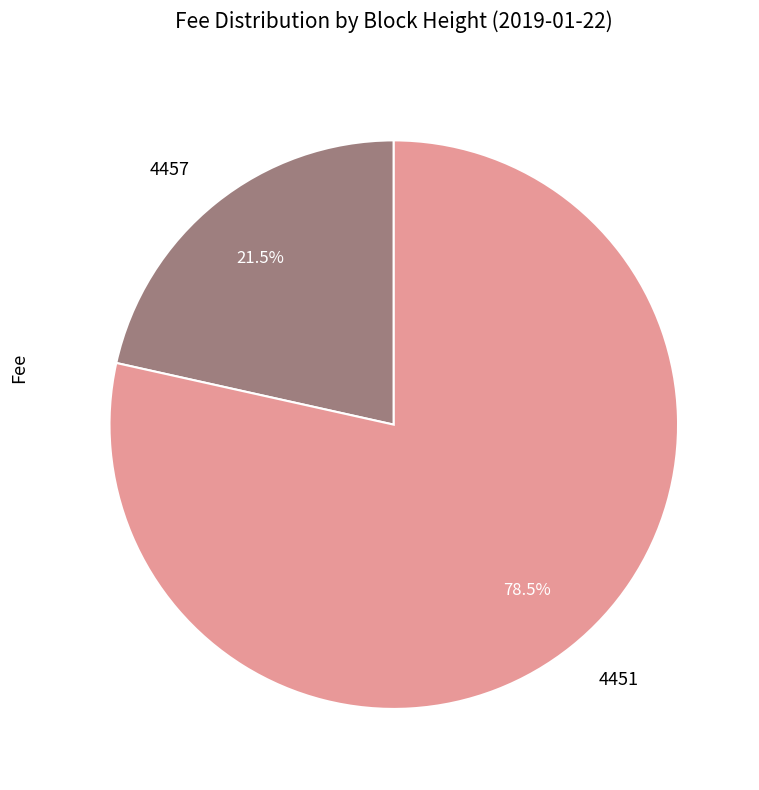

What percentage is NOT represented by 4451?

21.5%